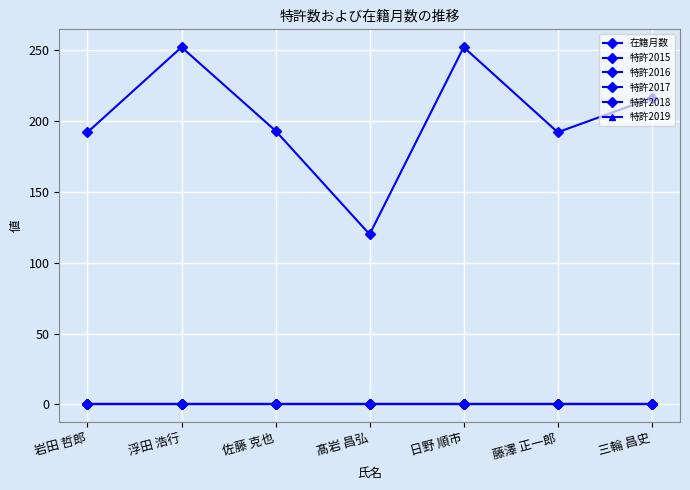

At how many categories does at least one series exceed 19?

7